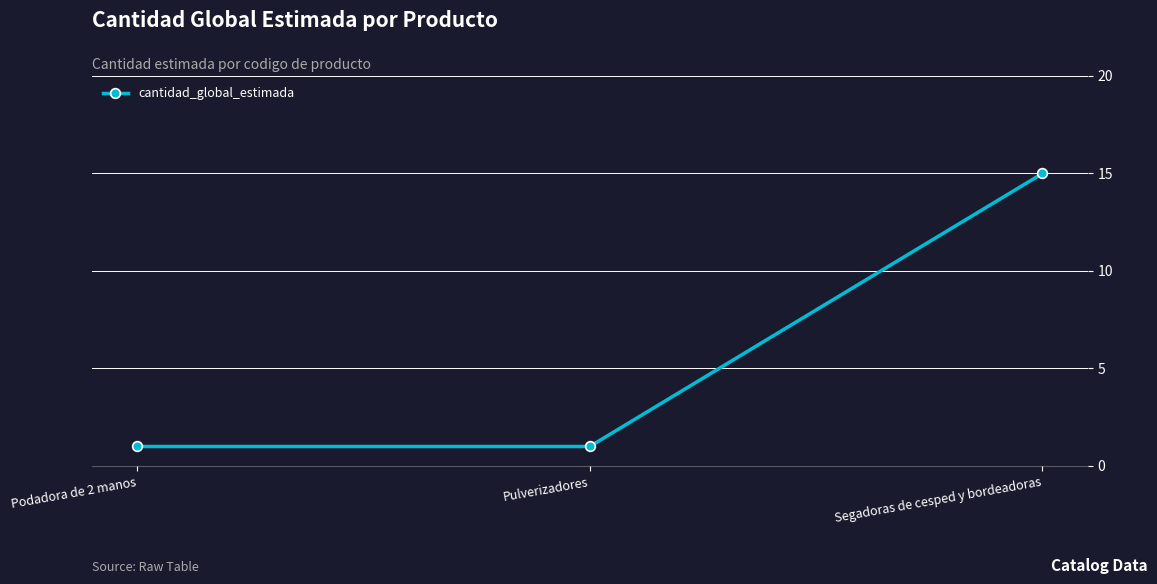

What is the minimum value shown in the chart?

1